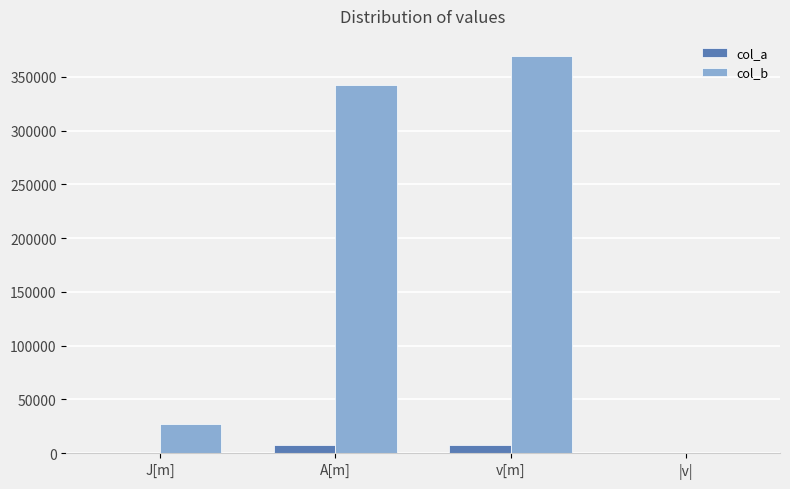

What are all the series names shown in the legend?

col_a, col_b